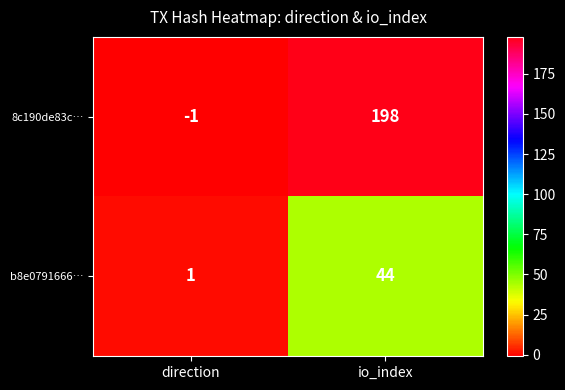

At which category does the chart reach its peak across all series?

io_index